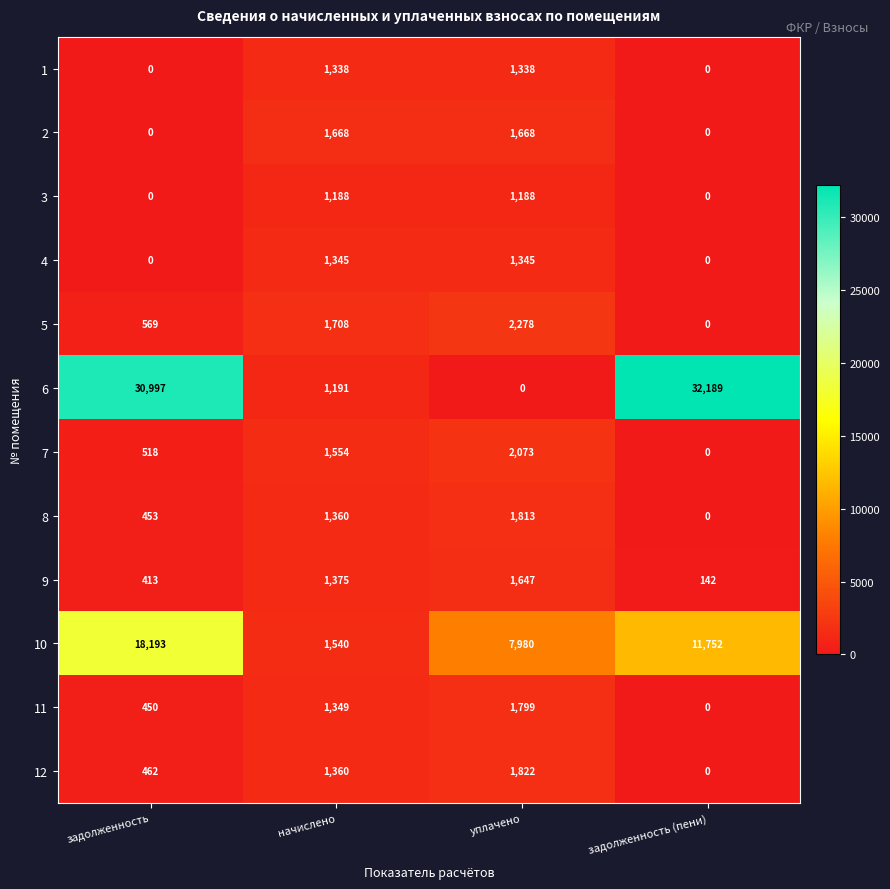

How many positive values does the 6 series have?

3